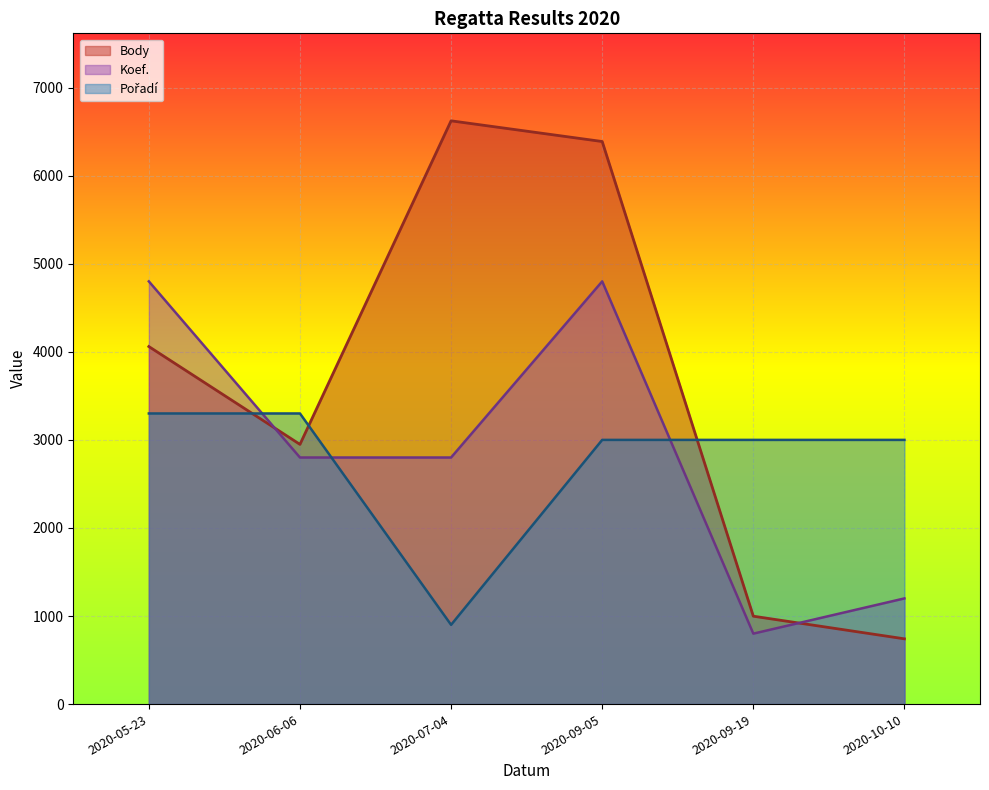

True or false: Pořadí and Koef. intersect in this chart.

True